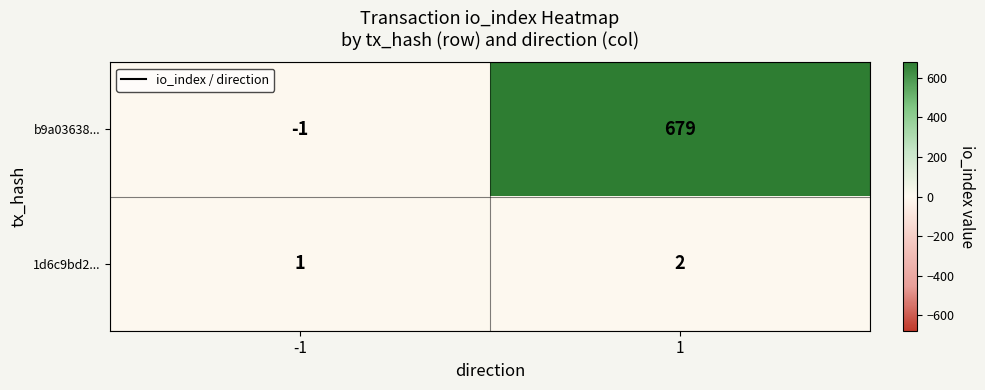

Reading right to left, extract all data points from this chart.

b9a03638...: 1=679	-1=-1
1d6c9bd2...: 1=2	-1=1